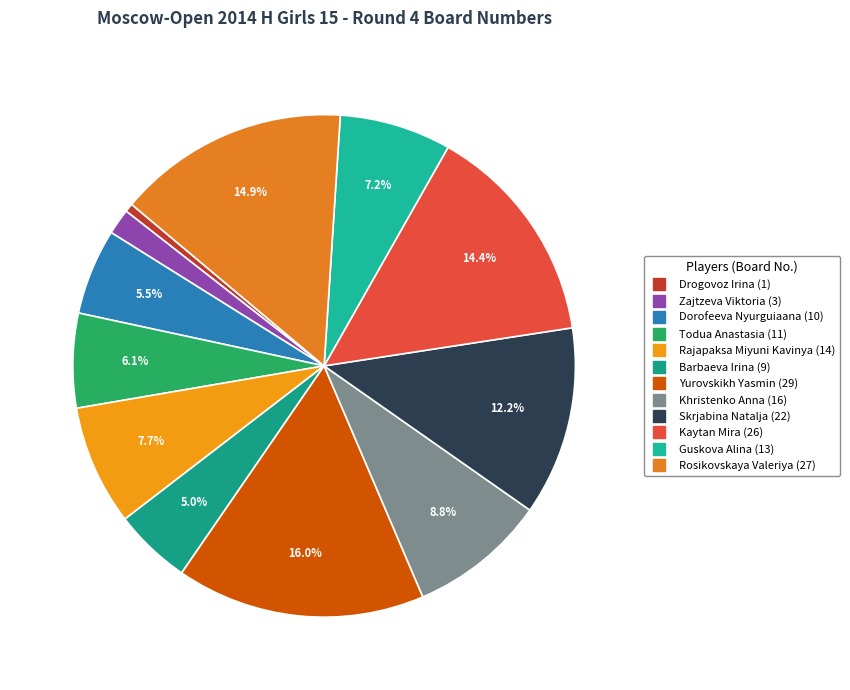

Which category has the biggest portion of the pie?

Yurovskikh Yasmin